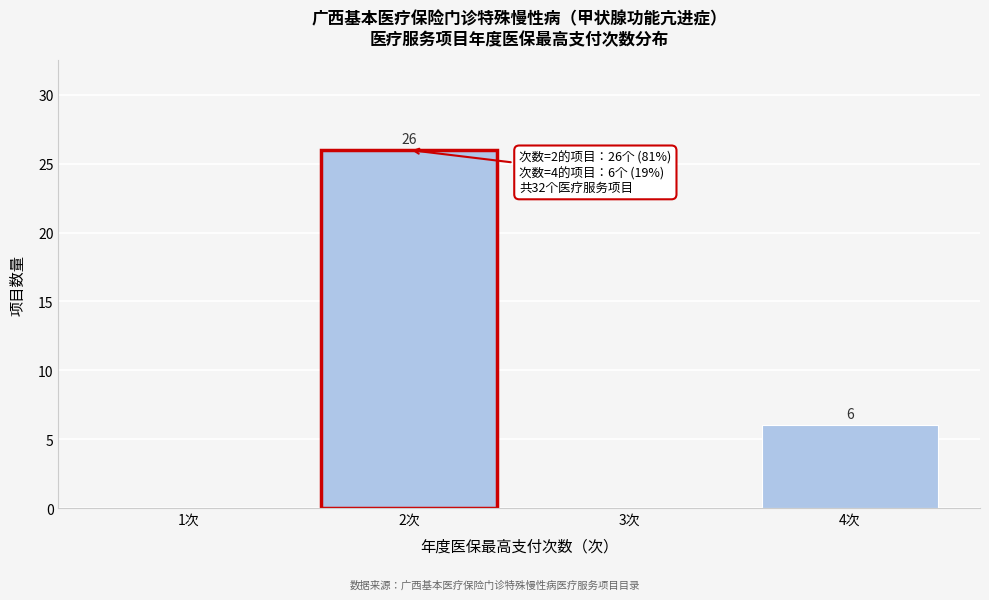

Reading left to right, extract all data points from this chart.

1次=0	2次=26	3次=0	4次=6